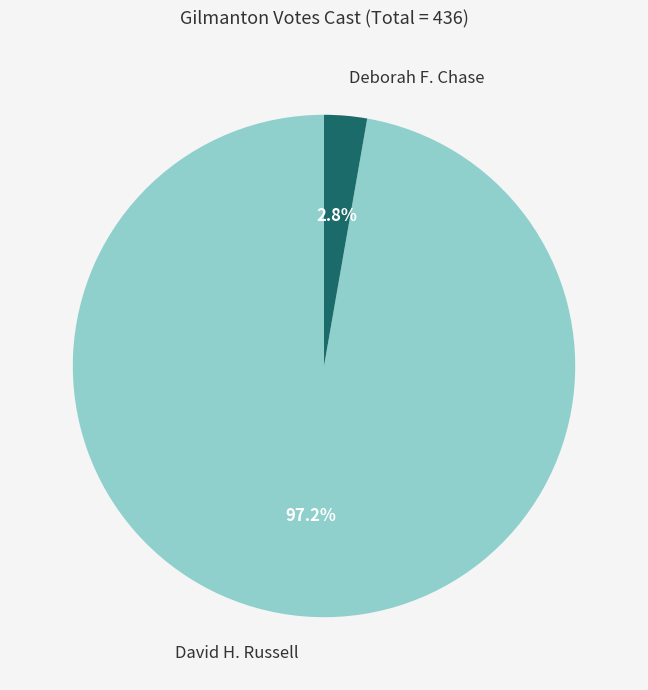

Which slice is the largest?

David H. Russell